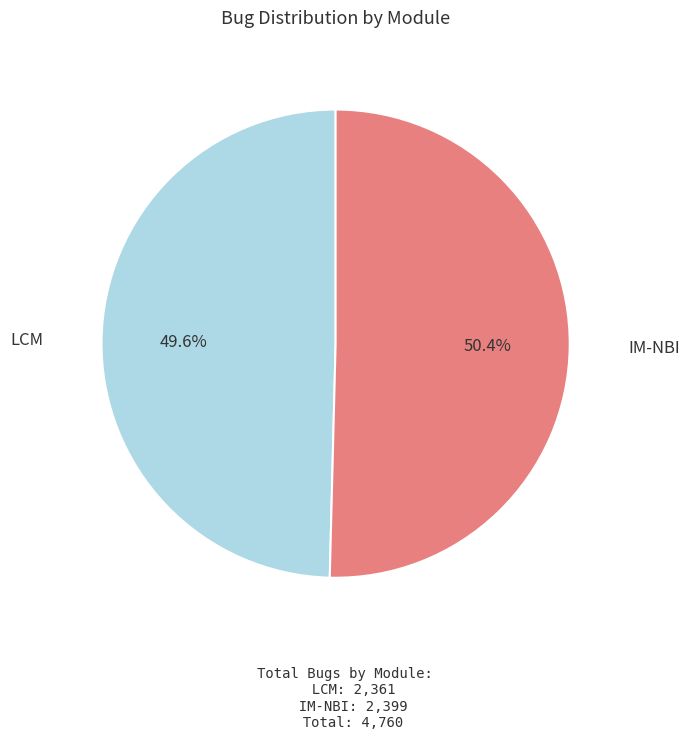

Does any single category account for the majority?

Yes